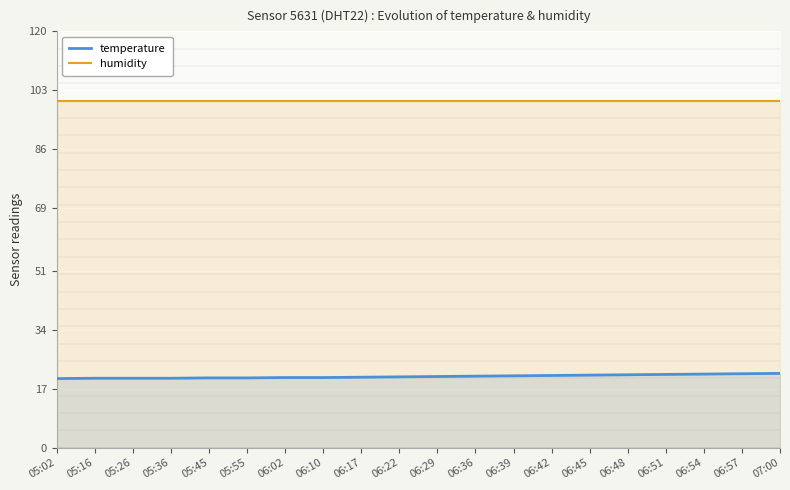

What is the difference between the highest and lowest values at 06:42?

79.1